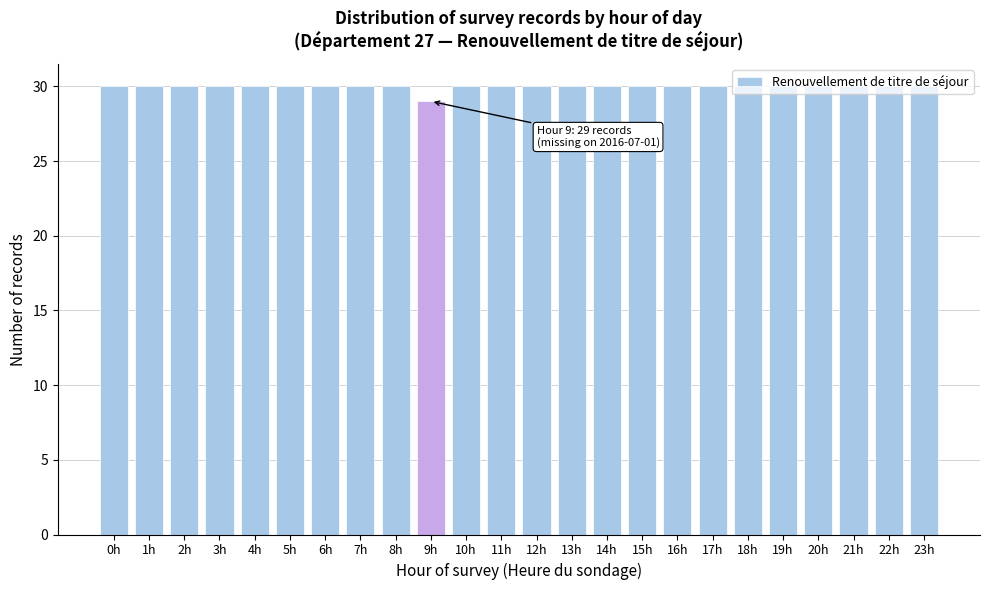

What is the approximate value at 6h?

30